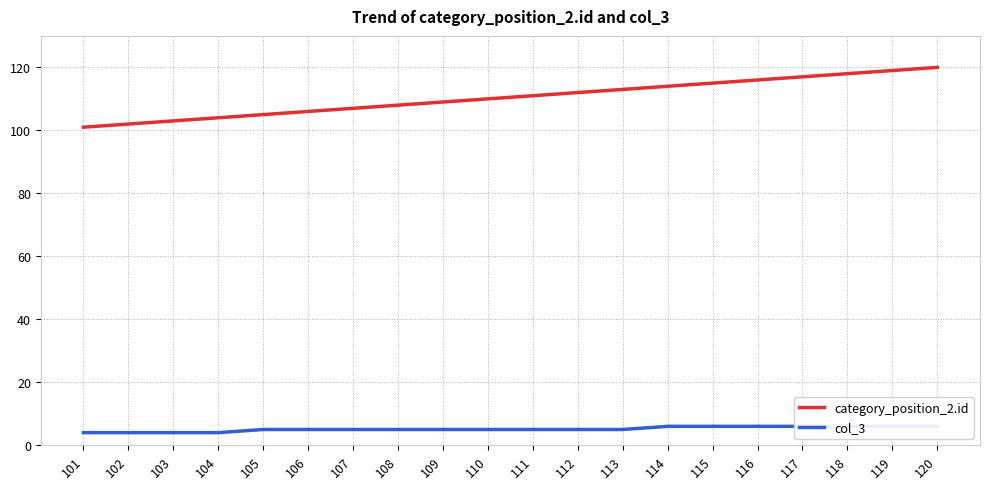

True or false: col_3 and category_position_2.id intersect in this chart.

False